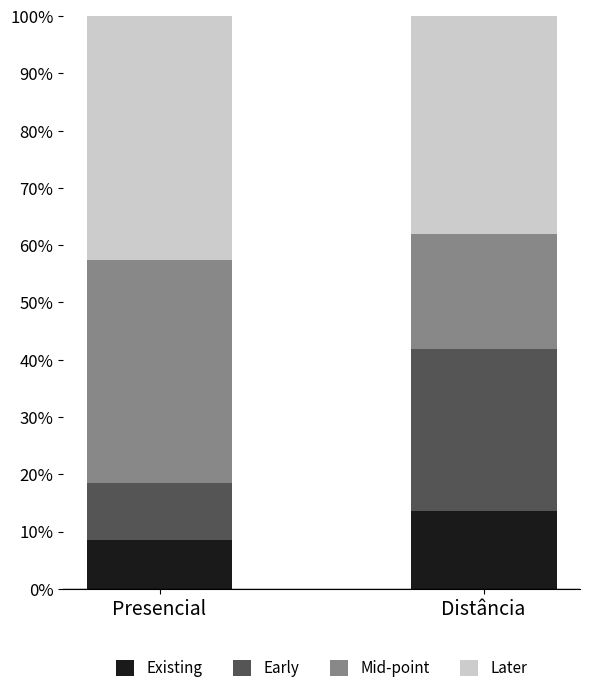

How many bars are there in total?

2